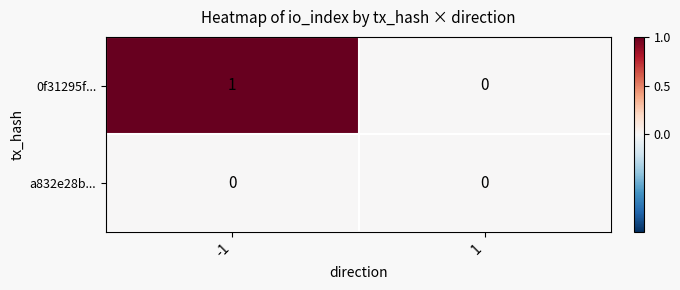

Is the value of 0f31295f... at -1 greater than the value of a832e28b... at 1?

Yes